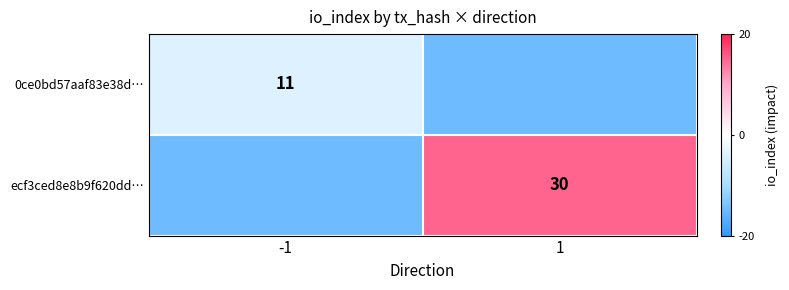

At which category is the sum across all series the highest?

1